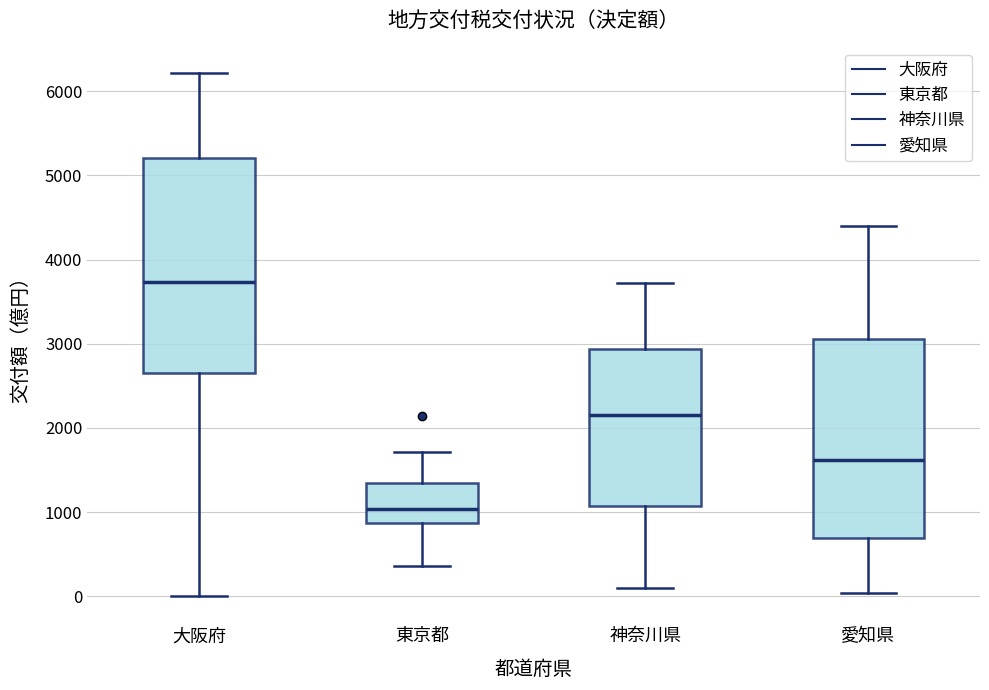

Comparing the boxes themselves (not the whiskers), which one is the tallest?

大阪府